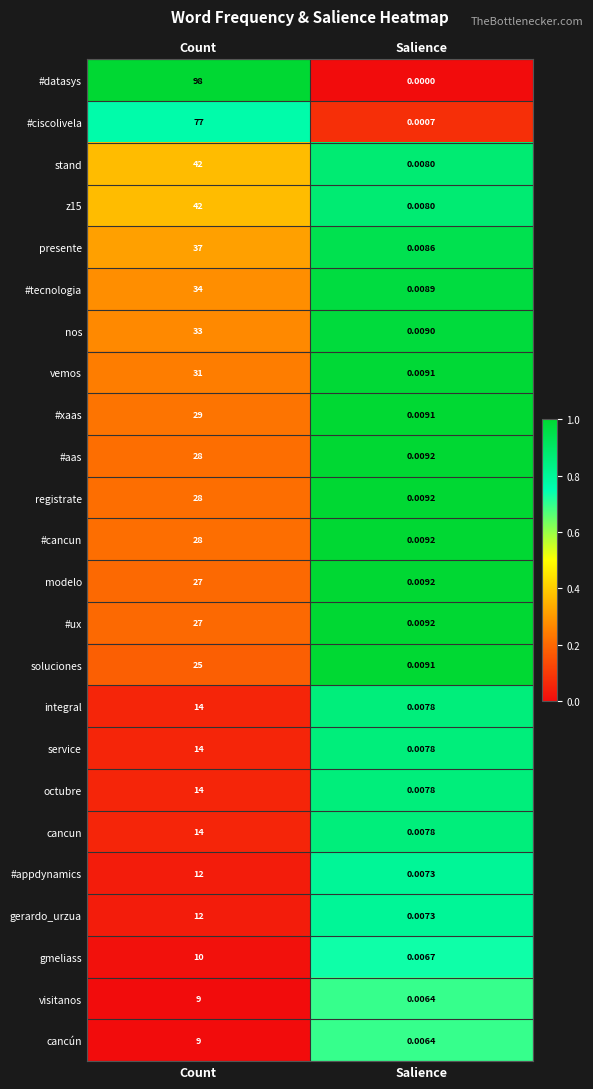

List the labels in order of gmeliass value, smallest first.

Salience, Count